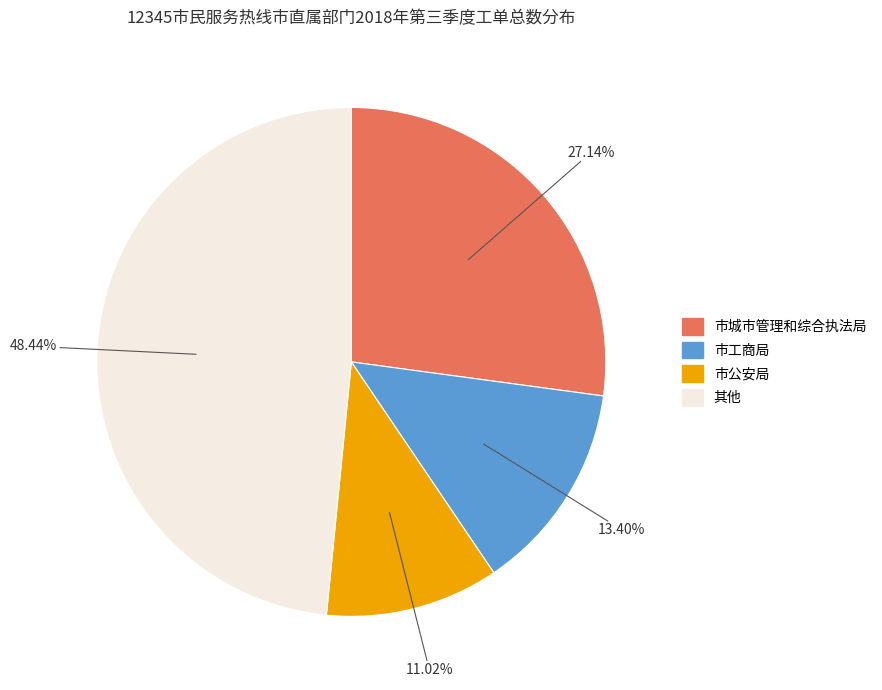

Does any single category account for the majority?

No